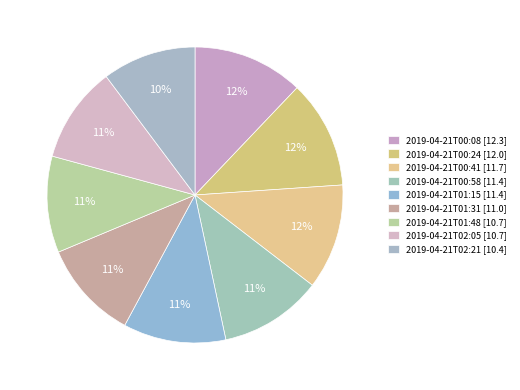

To the nearest percent, what portion does 2019-04-21T00:08 represent?

12%